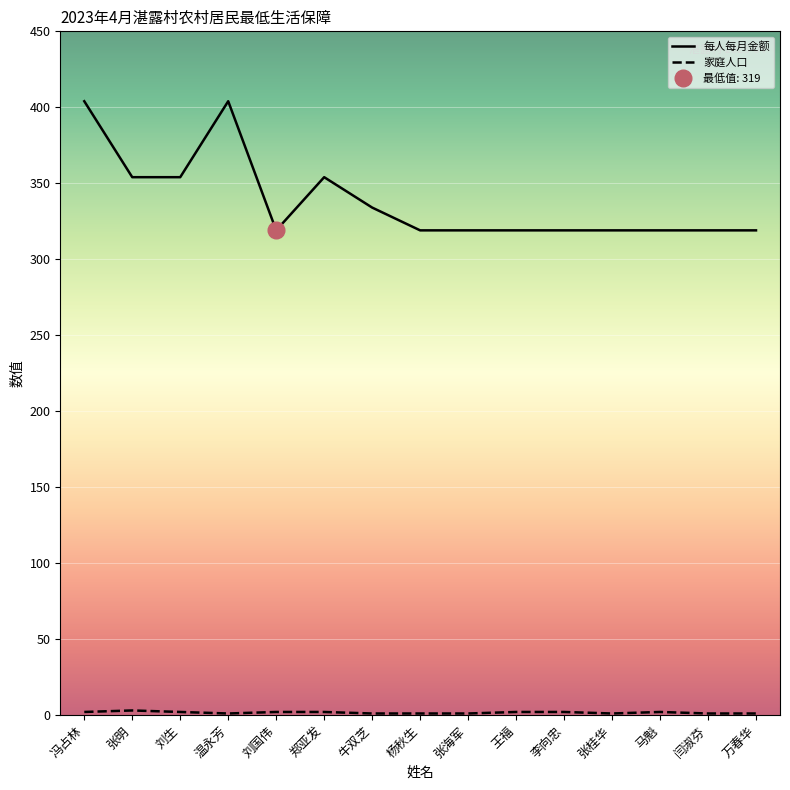

Is the value of 每人每月金额 at 李向忠 greater than the value of 家庭人口 at 温永芳?

Yes